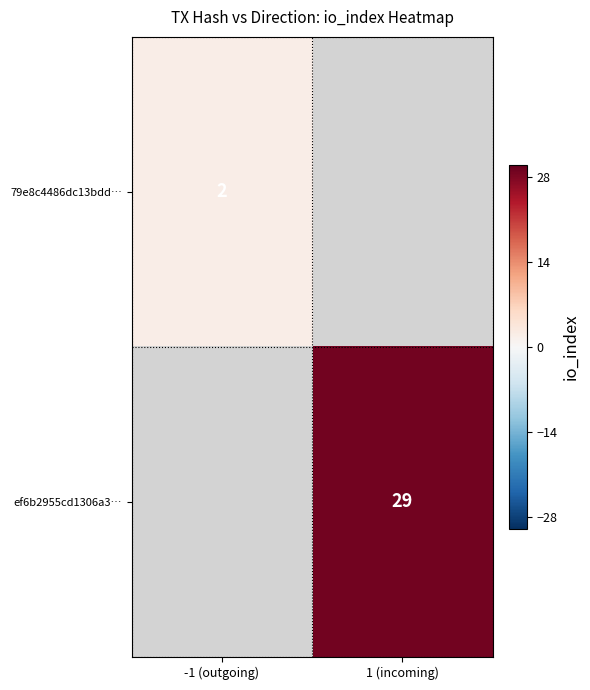

The value of ef6b2955cd1306a3… at 1 (incoming) is 16. True or false?

False